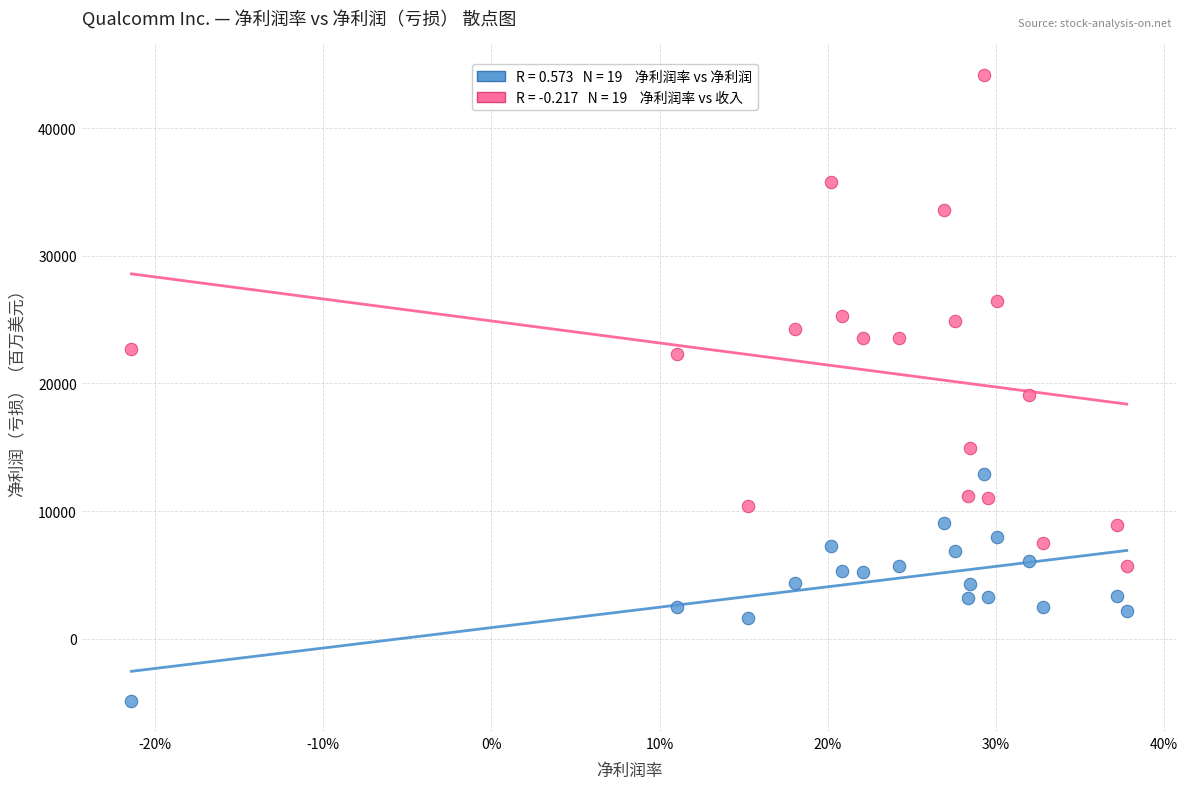

Across all data points, what is the range of Y values (max minus min)?

49064